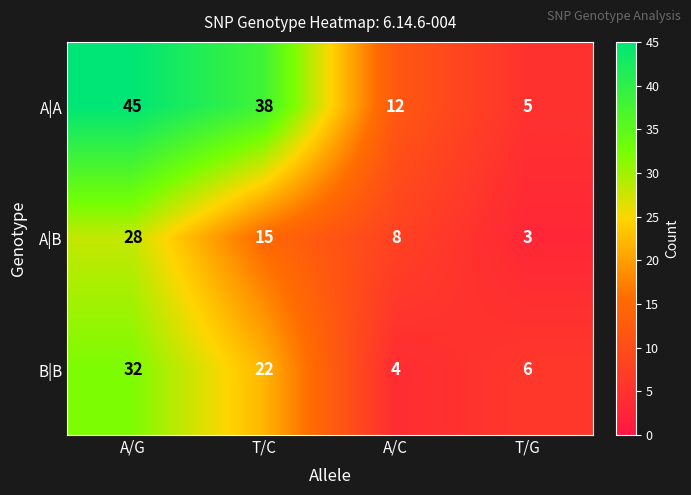

Which category has the highest value in the B|B series?

A/G